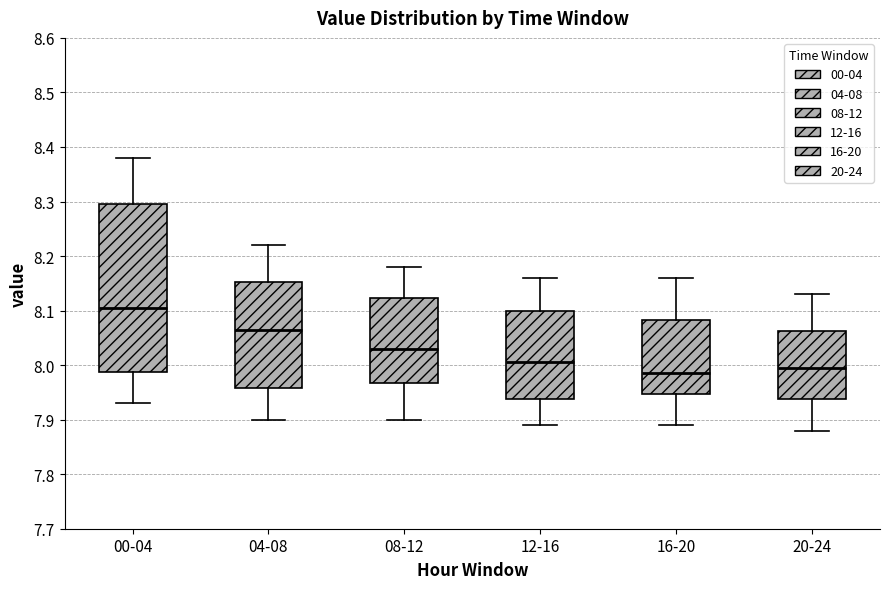

Where is the lower edge of the box for 04-08 on the y-axis? The values are not printed on the chart, so give them approximately, as read against the axis.

7.96